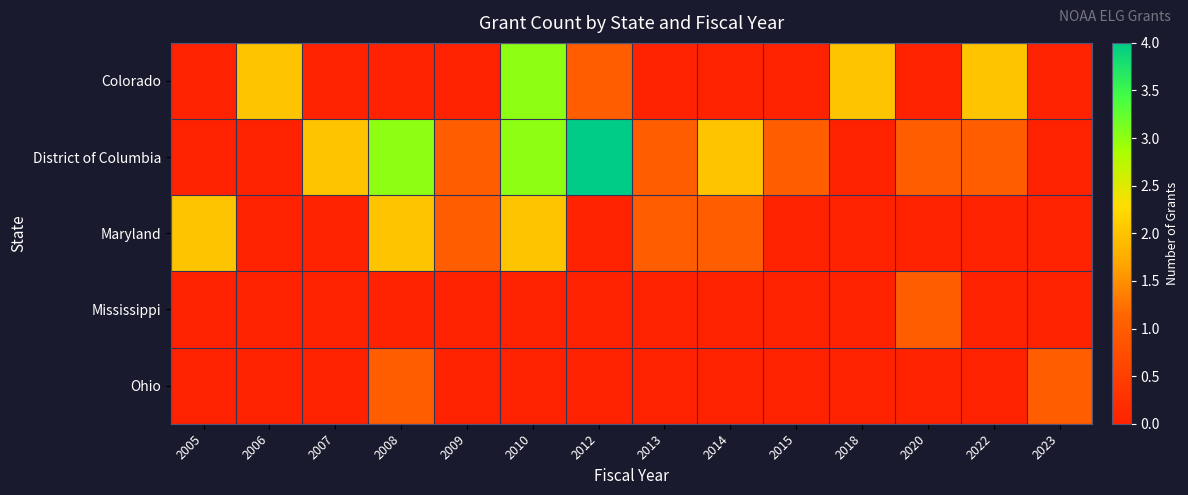

At which category does the chart reach its minimum across all series?

2005